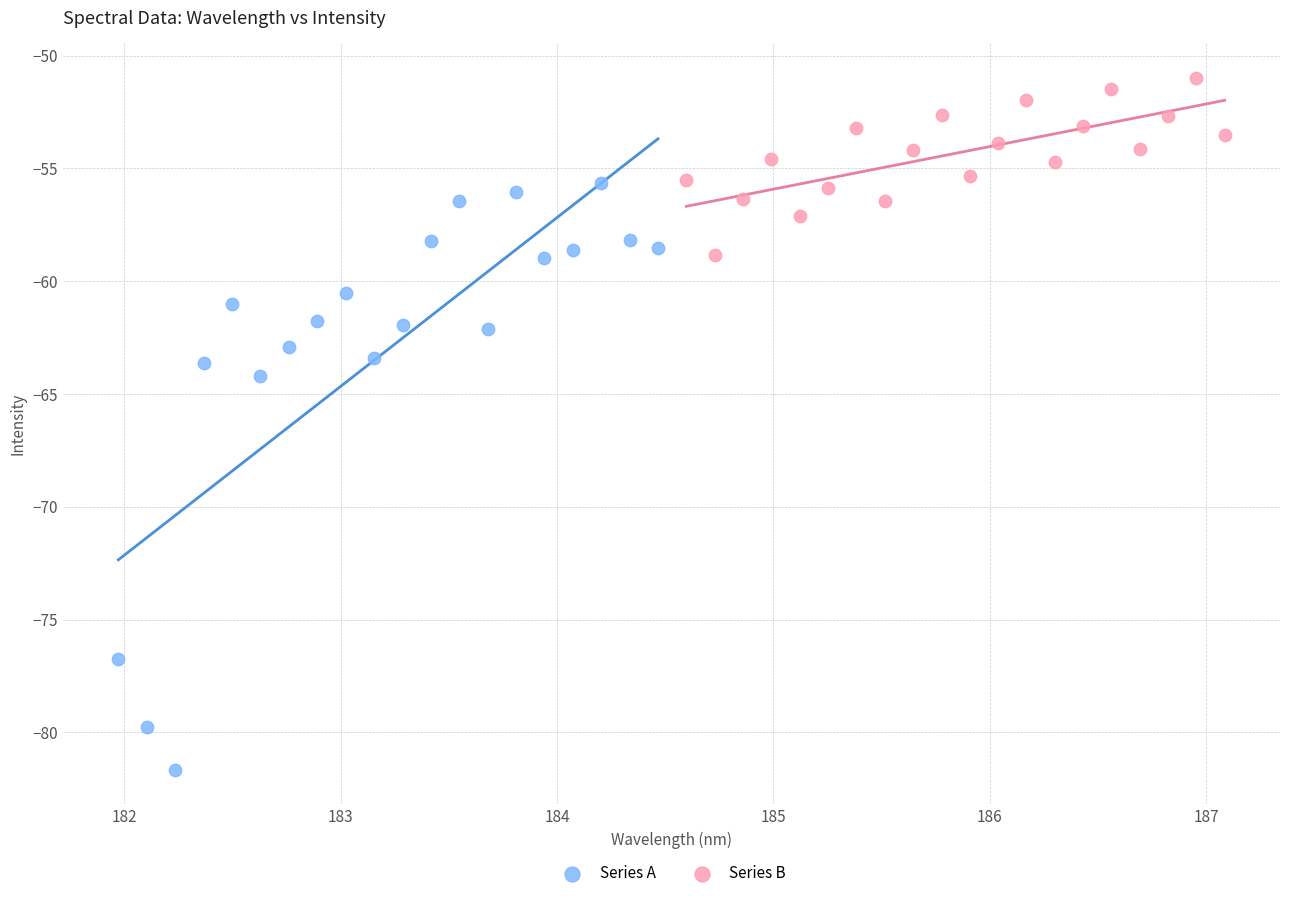

Which series contains the lowest Y value?

Series A